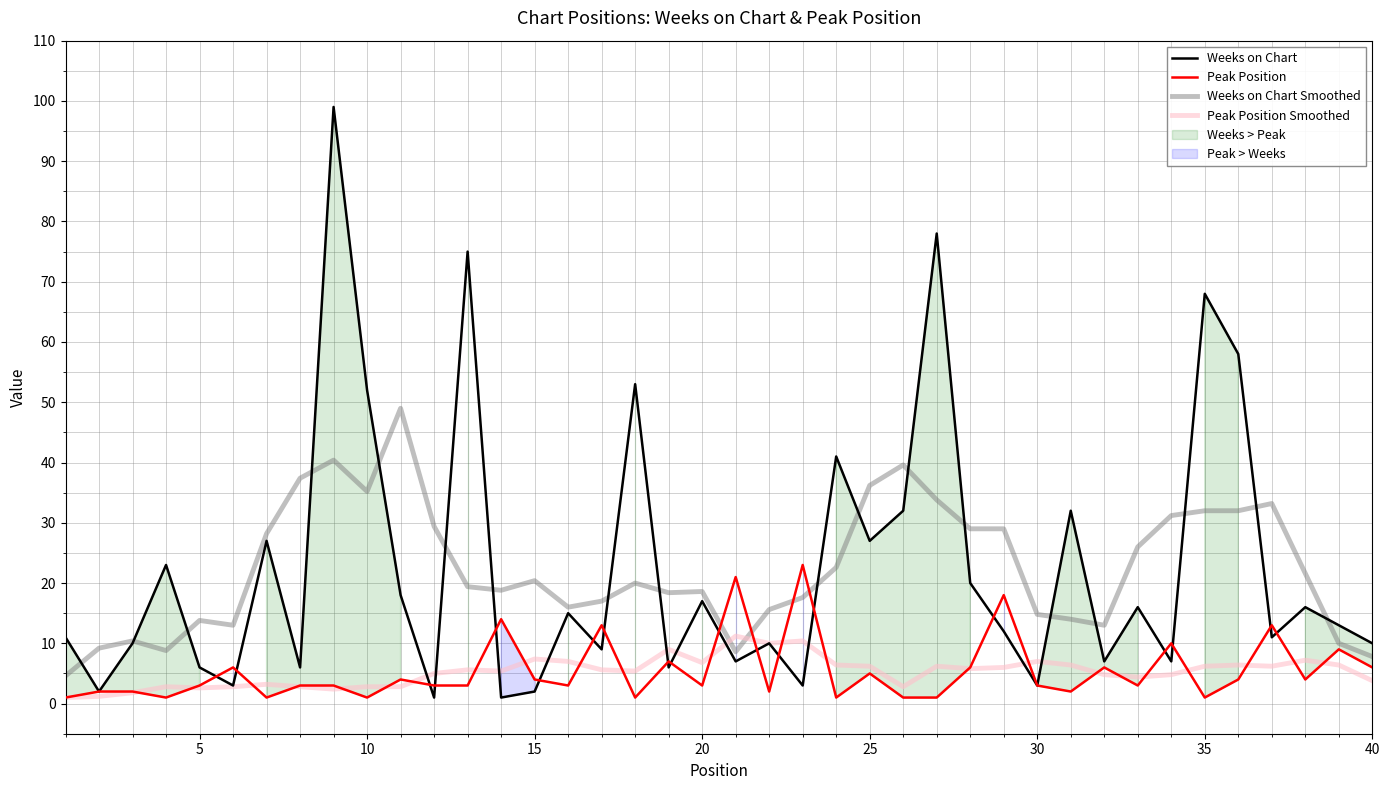

The Peak Position Smoothed series shows 2.8 at 10. True or false?

True